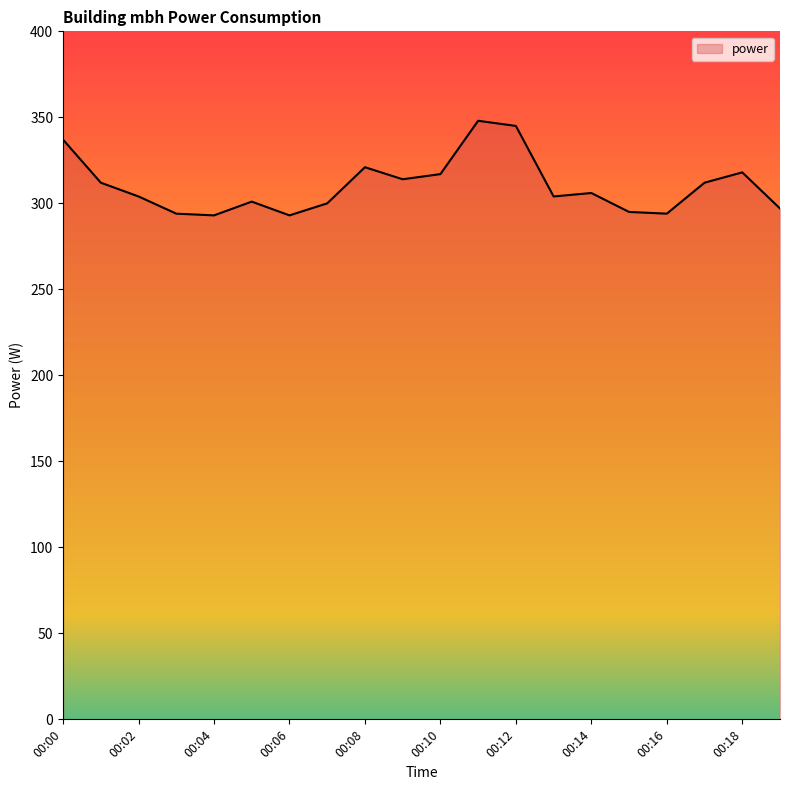

What is the difference between the maximum and minimum values?

55